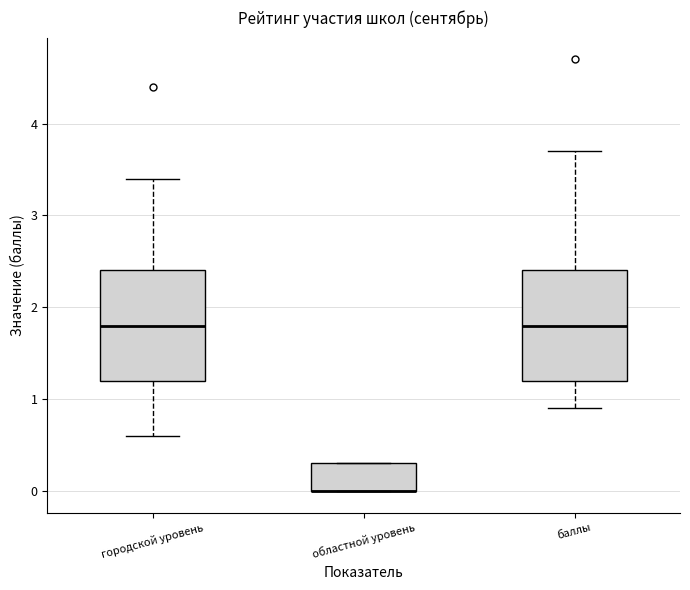

Reading left to right, transcribe this box plot: for each box, give where its median line is, the range the box spans, and where its two whiskers end, as read against the y-axis. The values are not printed on the chart, so give them approximately, as read against the axis.

городской уровень: median 1.8, box 1.2 to 2.4, whiskers 0.6 to 3.4
областной уровень: median 0.0 (drawn on the box's lower edge), box 0.0 to 0.3, whiskers 0.0 to 0.3
баллы: median 1.8, box 1.2 to 2.4, whiskers 0.9 to 3.7